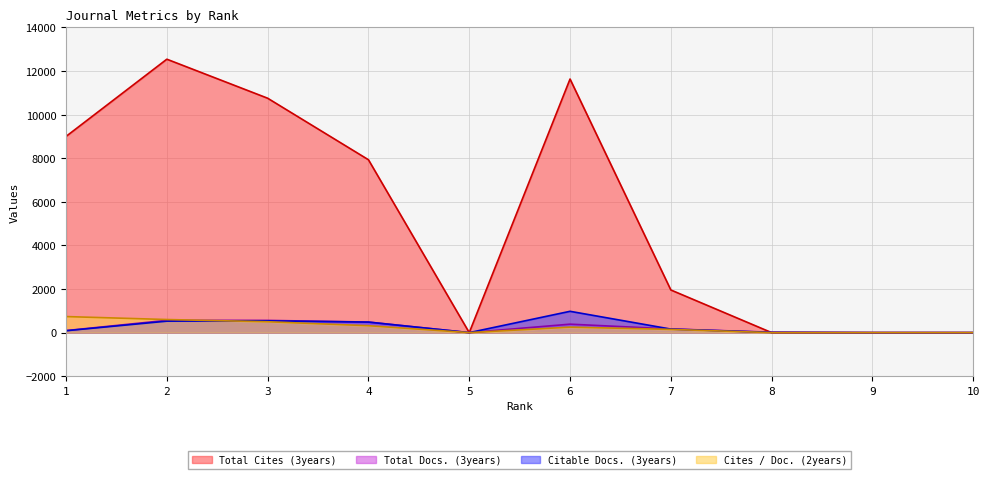

What is the difference between the second highest and second lowest values in the Total Docs. (3years) series?

561